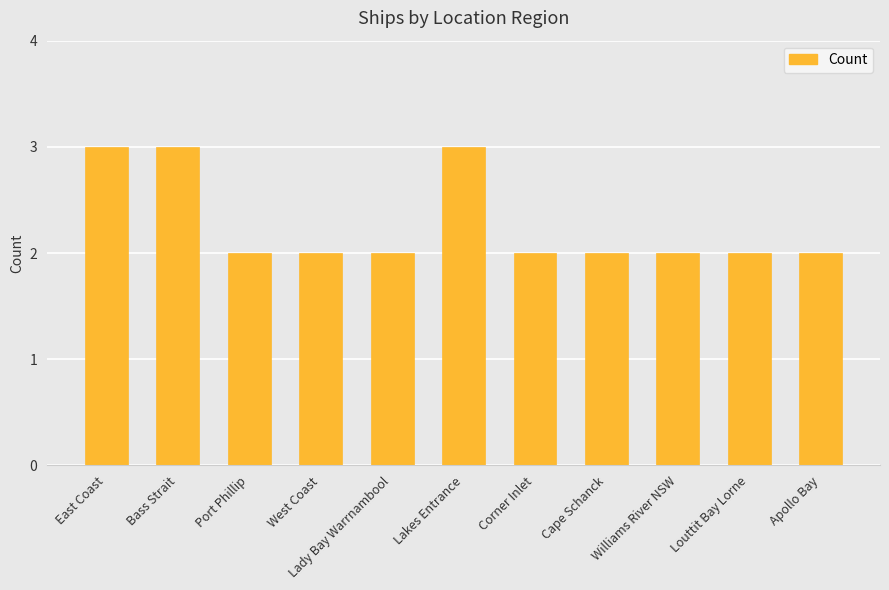

Is it true that the value at Williams River NSW is 3?

False